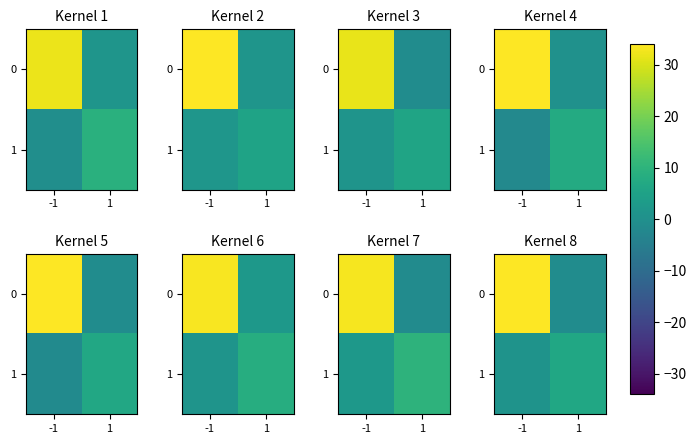

What is the sum of the row_1 values at 1 and -1?

7.4